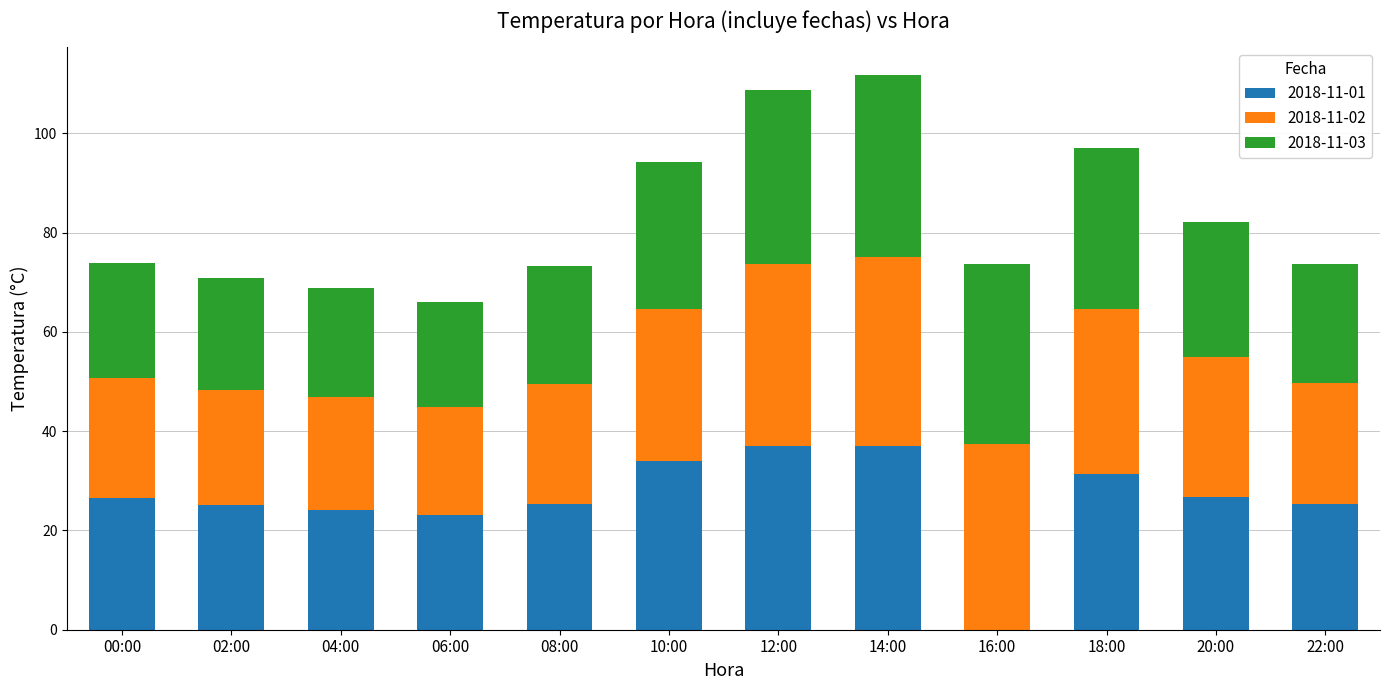

What is the sum of the 2018-11-01 values at 12:00 and 04:00?

61.3